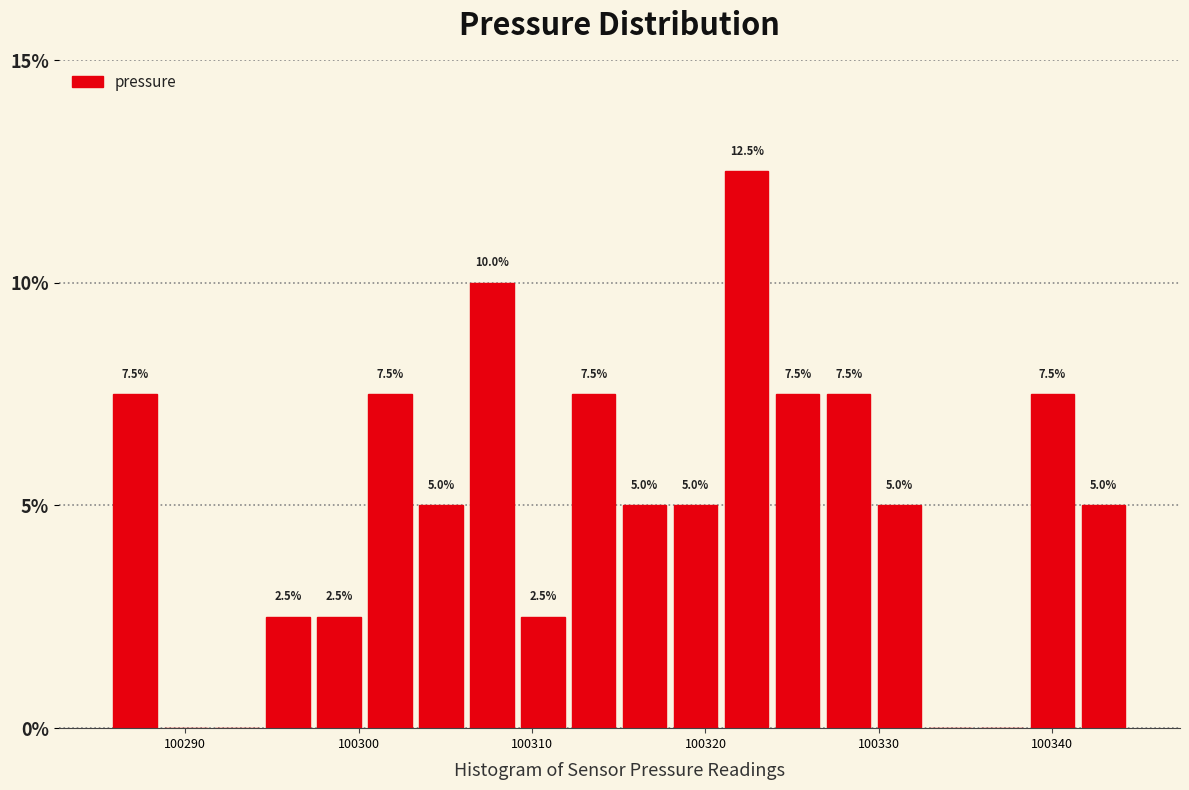

Read against the x-axis, roughly where is the centre of the tallest bar?

100322